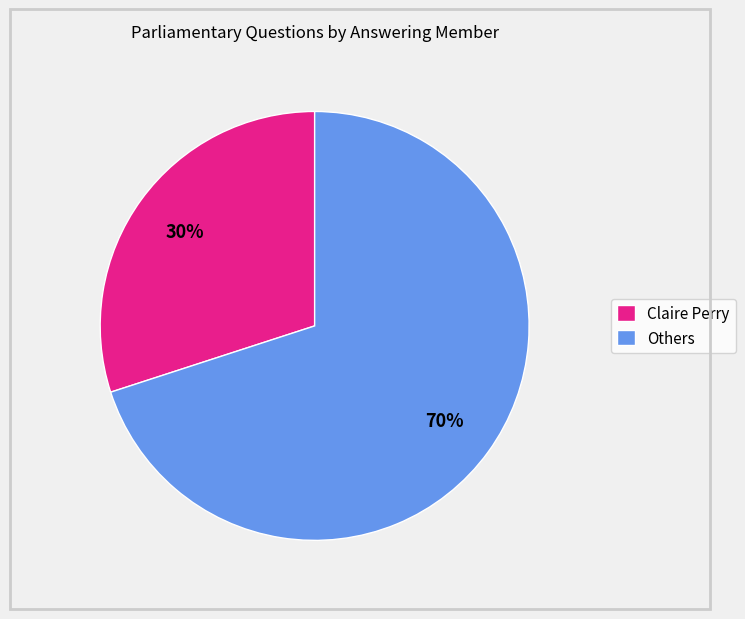

To the nearest percent, what is the average slice percentage?

50%